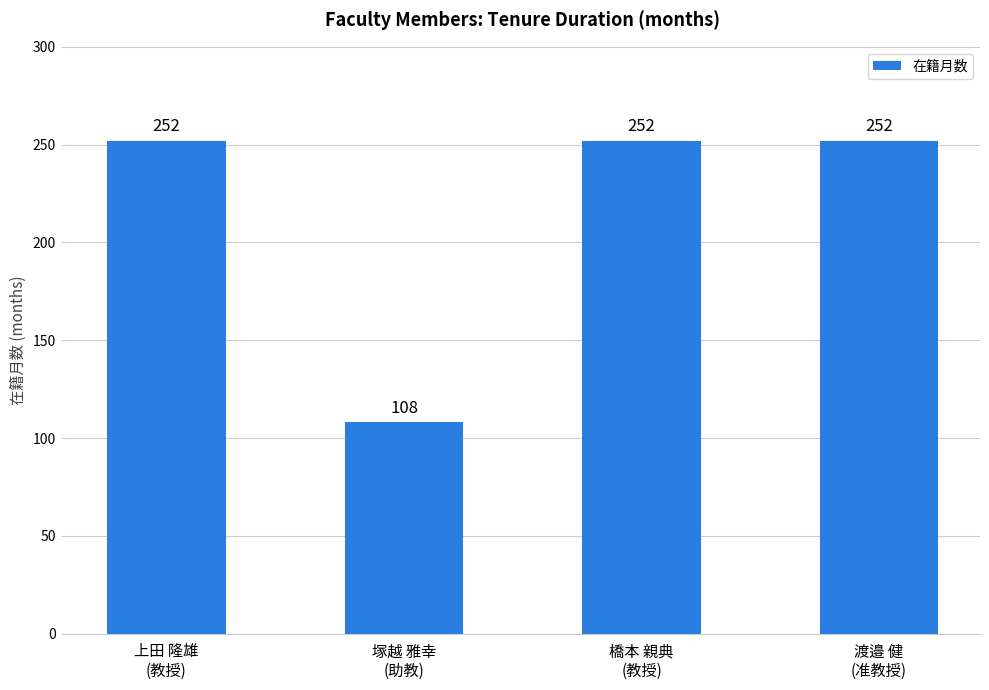

Which has a higher value, 橋本 親典
(教授) or 塚越 雅幸
(助教)?

橋本 親典
(教授)